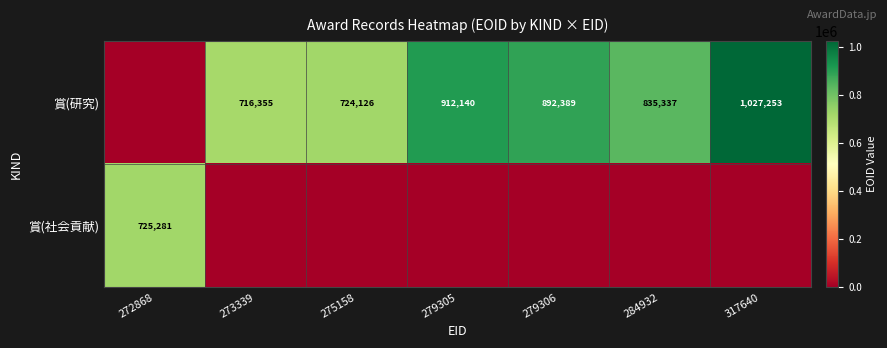

How many distinct data groups are displayed?

2